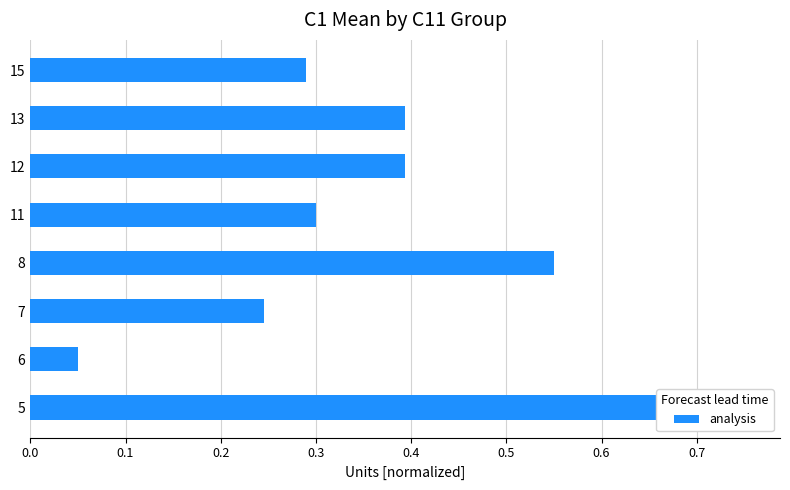

True or false: the data shows 0.3 at 15.

True